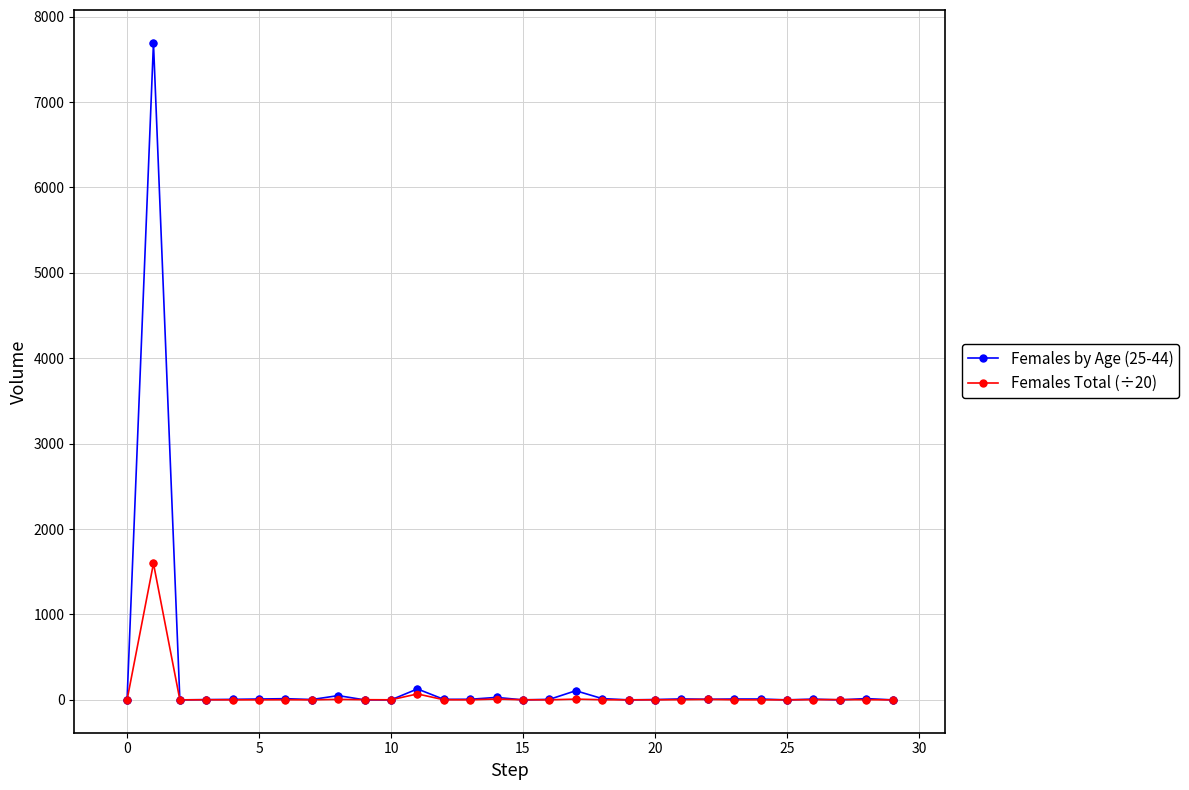

Which series has the widest spread of values?

Females by Age (25-44)